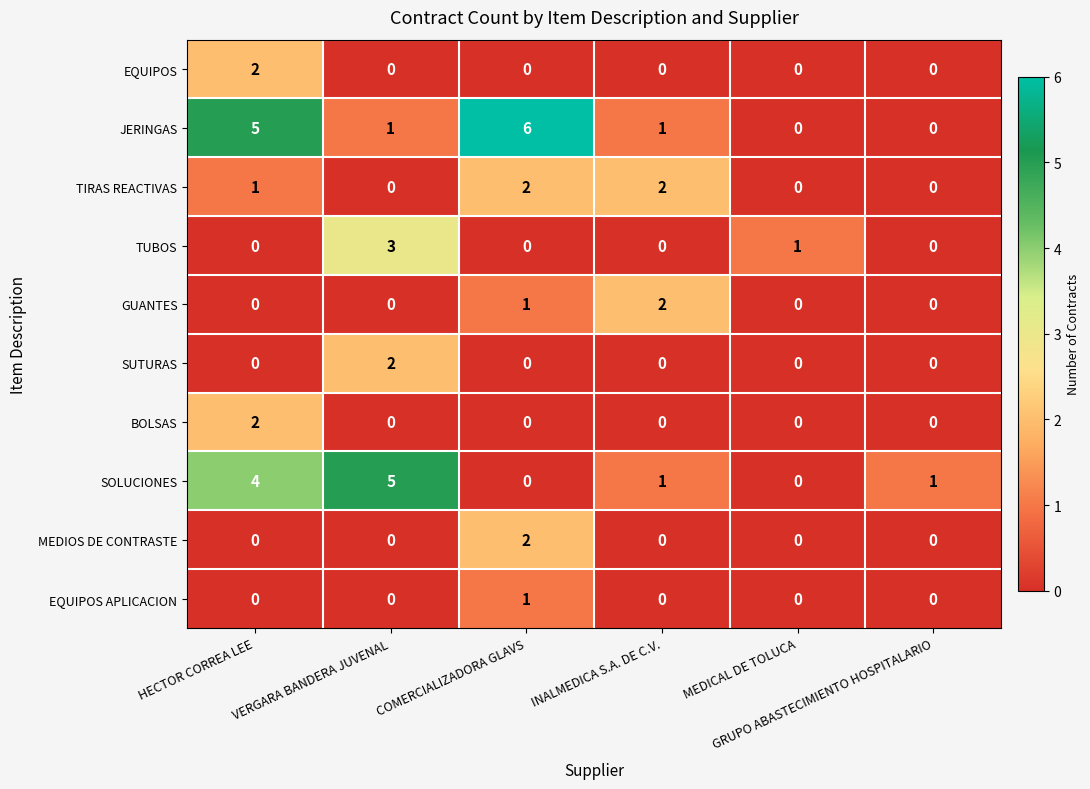

At how many categories does at least one series exceed 3?

3